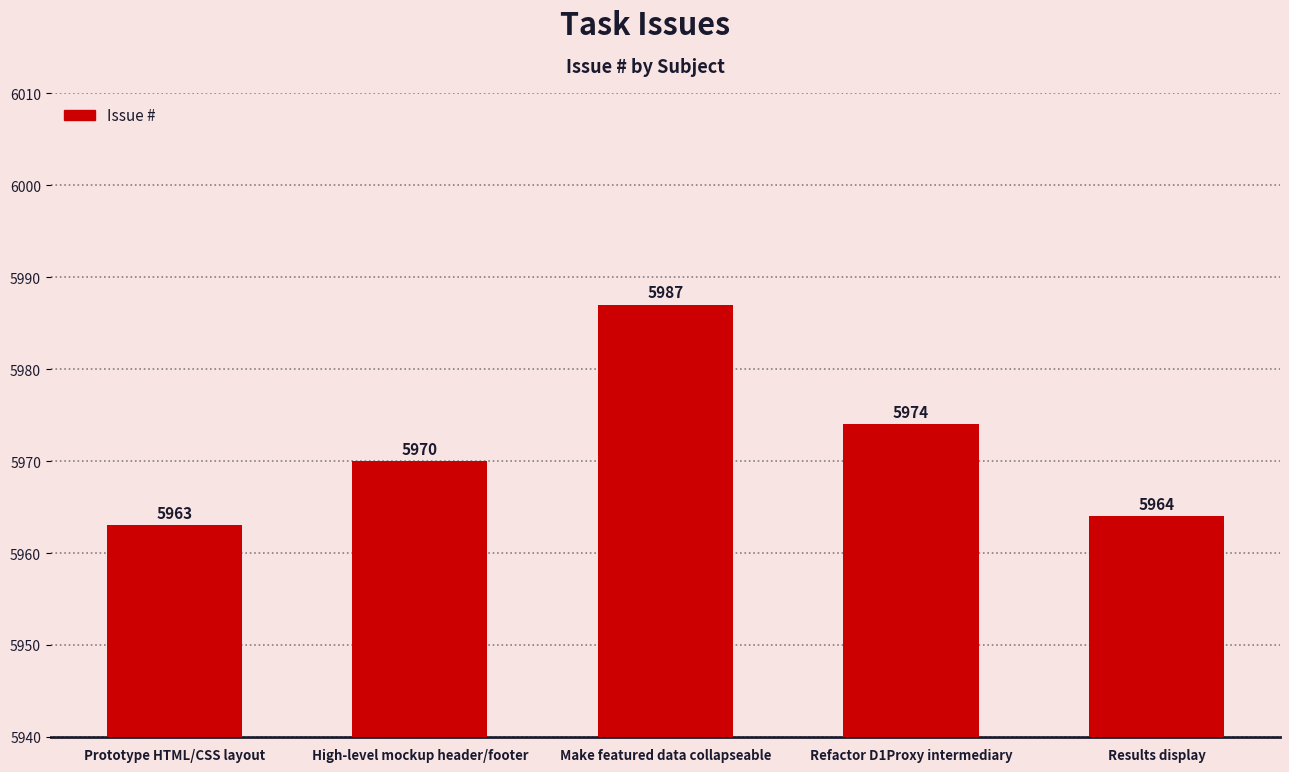

List the labels in order of value, smallest first.

Prototype HTML/CSS layout, Results display, High-level mockup header/footer, Refactor D1Proxy intermediary, Make featured data collapseable